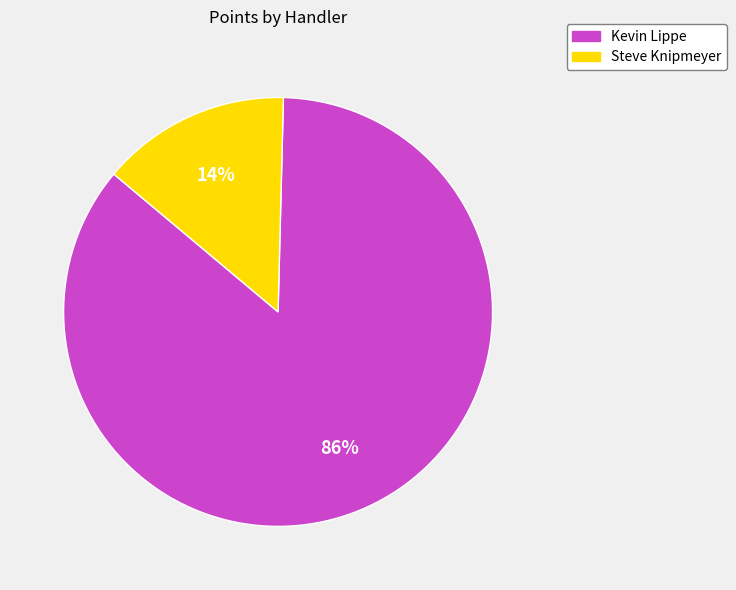

How many slices are in this pie chart?

2